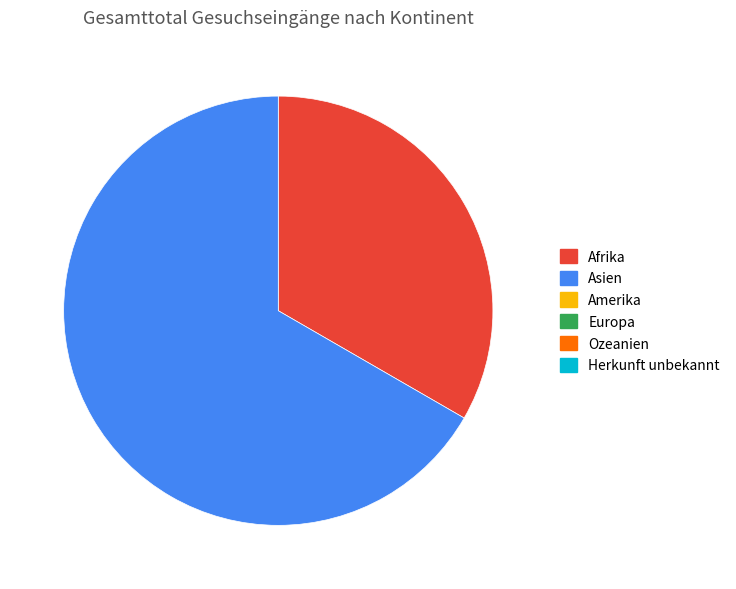

Is there any slice that represents more than half of the pie?

Yes